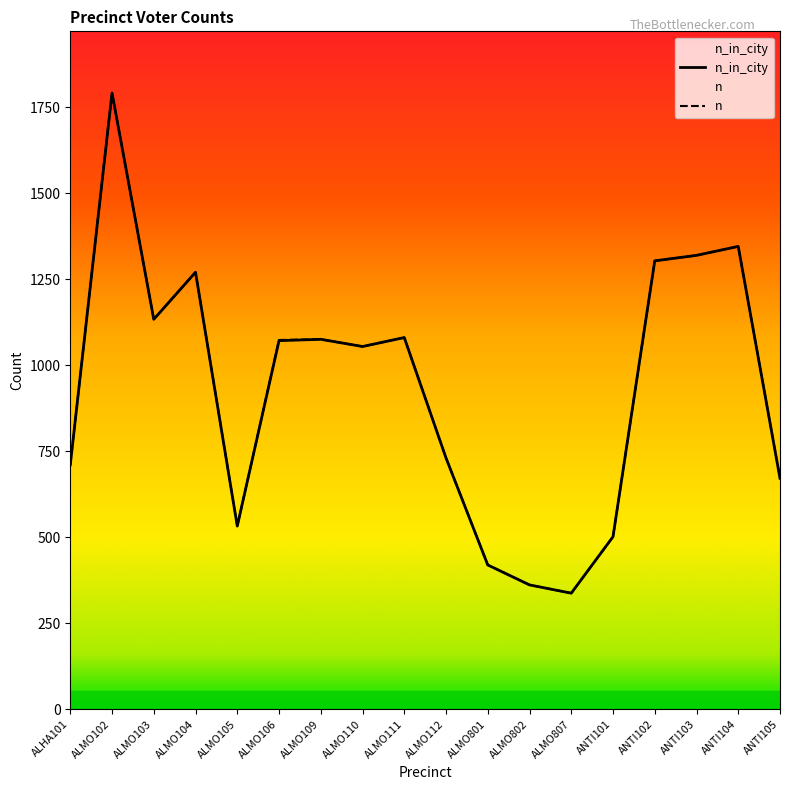

True or false: n and n_in_city cross at least once.

False